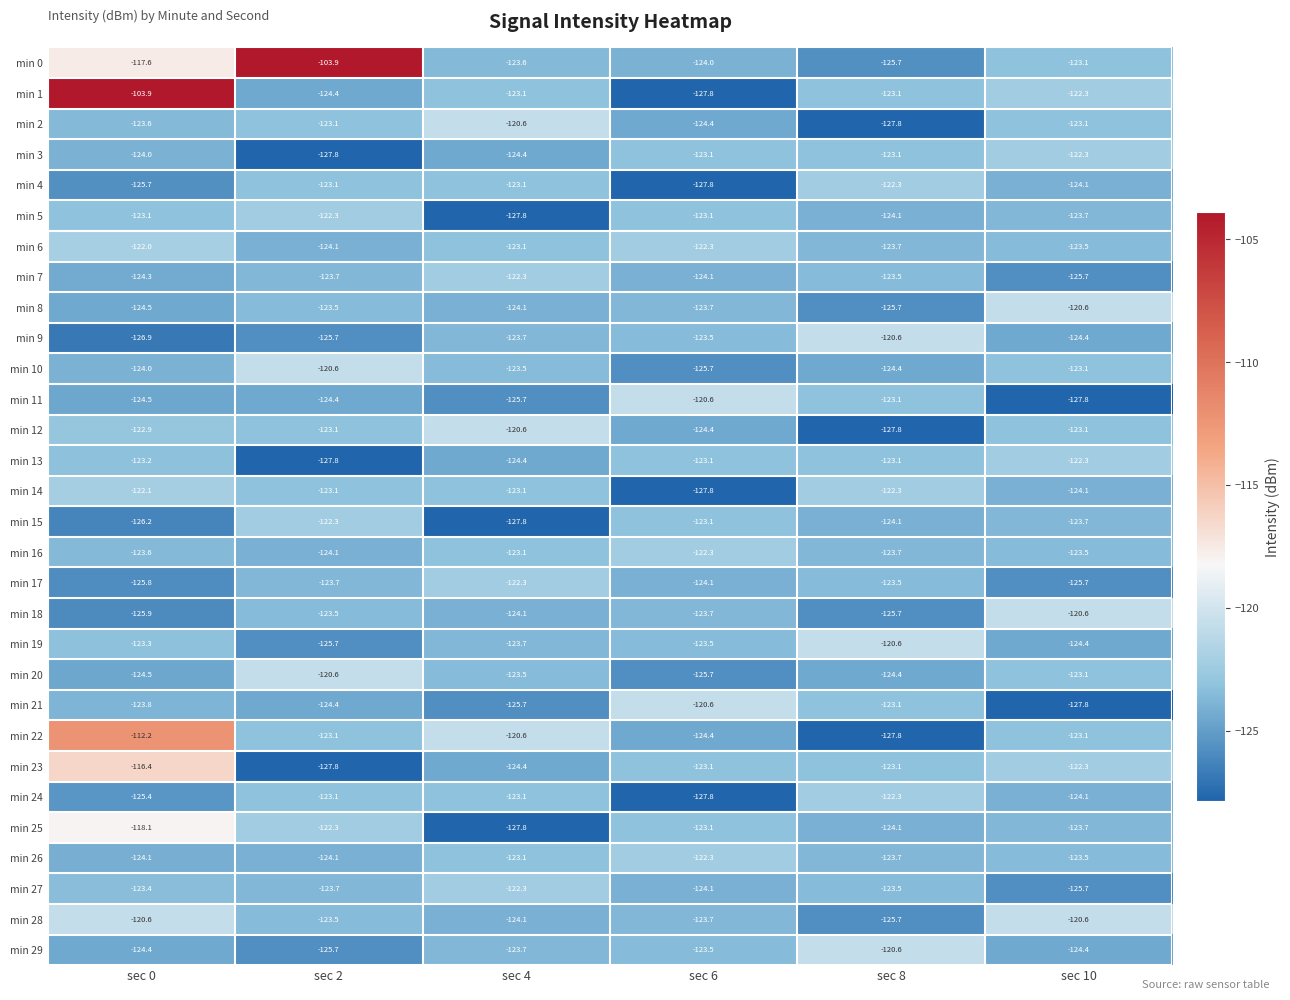

Rank the categories by min 18 value from lowest to highest.

sec 0, sec 8, sec 4, sec 6, sec 2, sec 10